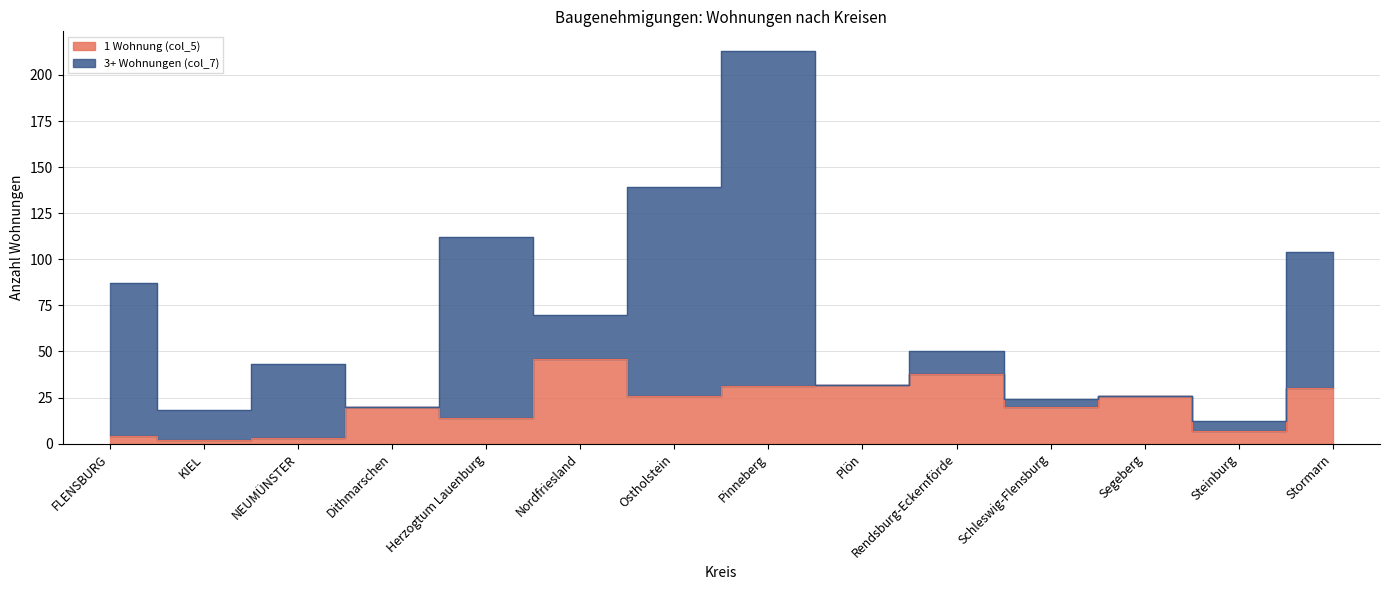

Rank the categories by value from lowest to highest.

KIEL, NEUMÜNSTER, FLENSBURG, Steinburg, Herzogtum Lauenburg, Dithmarschen, Schleswig-Flensburg, Ostholstein, Segeberg, Stormarn, Pinneberg, Plön, Rendsburg-Eckernförde, Nordfriesland